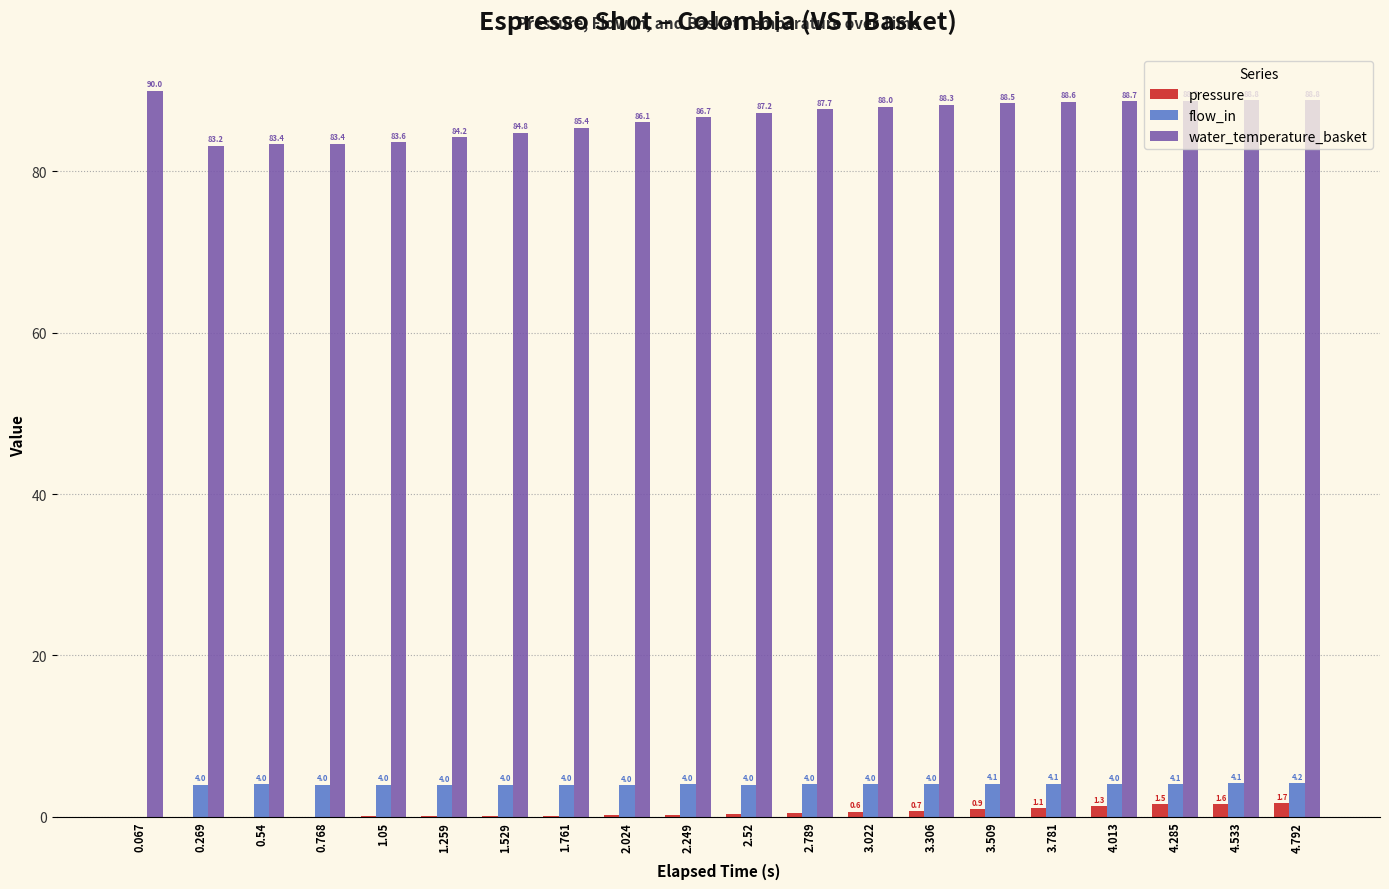

What is the sum of the water_temperature_basket values at 4.285 and 4.792?

177.5